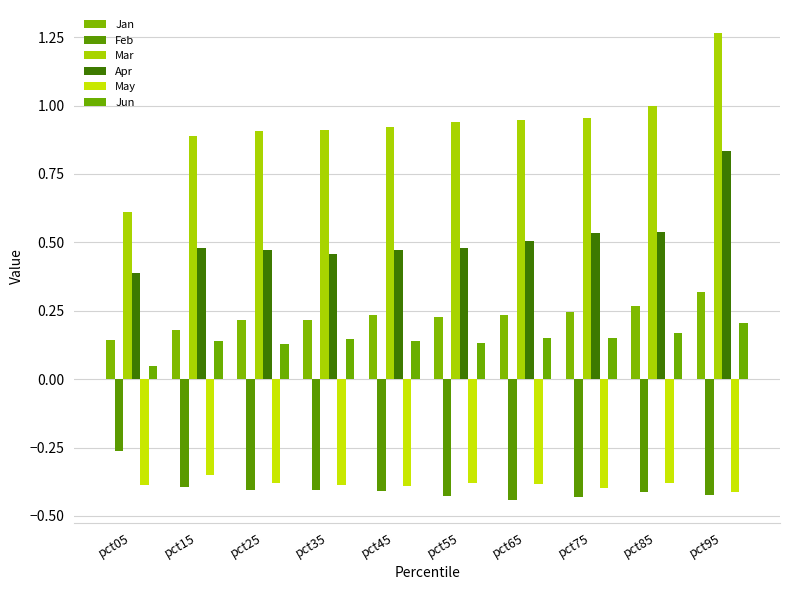

The Jan series shows 0.0 at pct05. True or false?

False